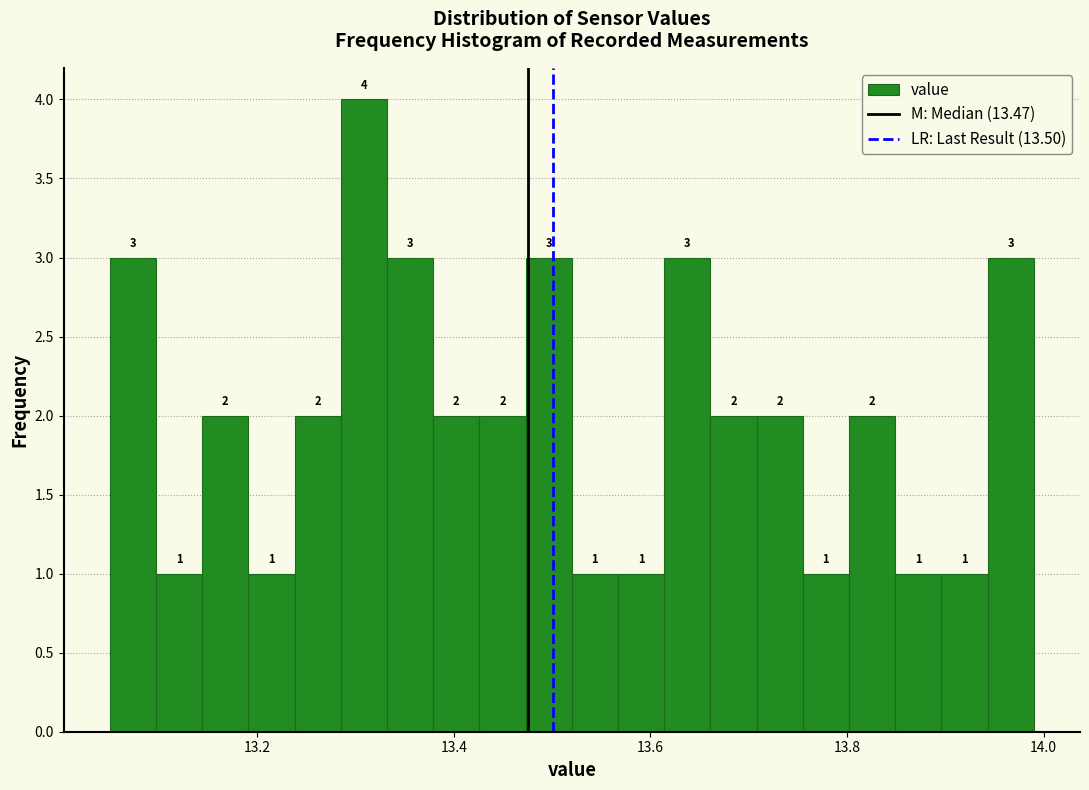

Around what value on the x-axis is the tallest bar? Give the approximate position of its centre, as read against the axis.

13.30